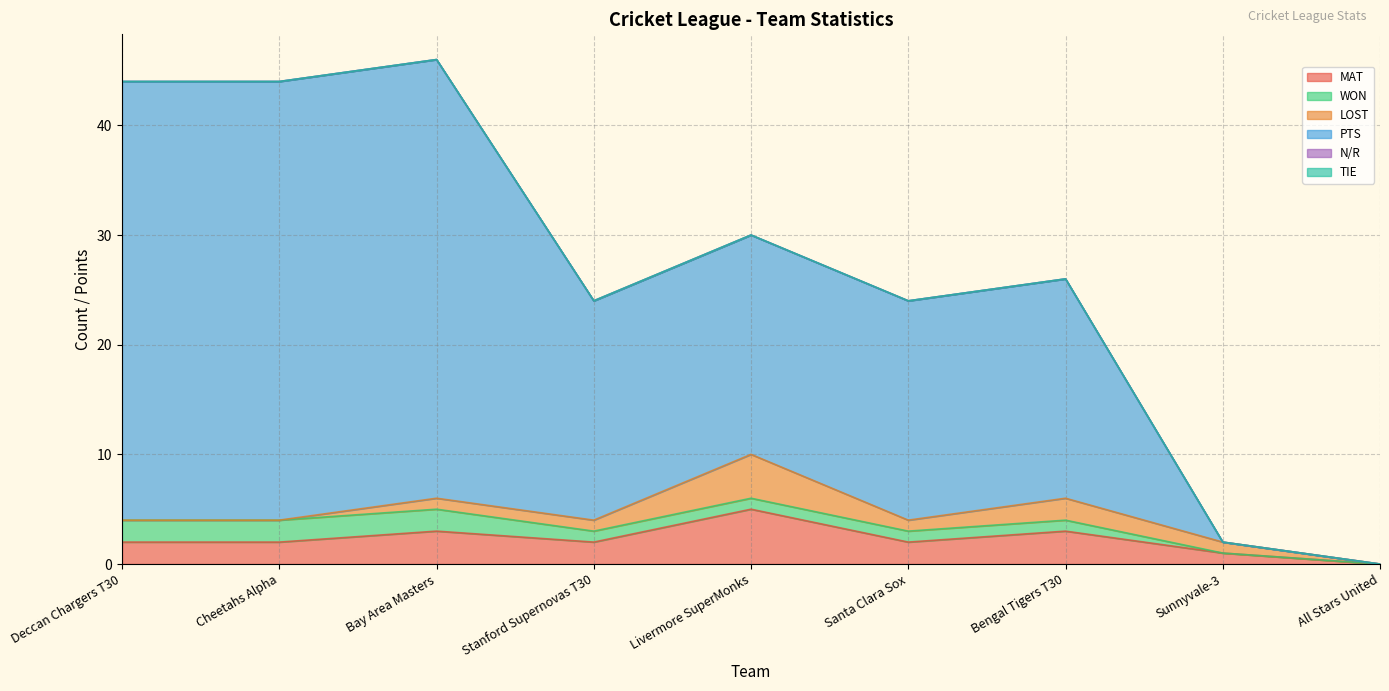

Which label corresponds to the smallest value in the chart?

All Stars United